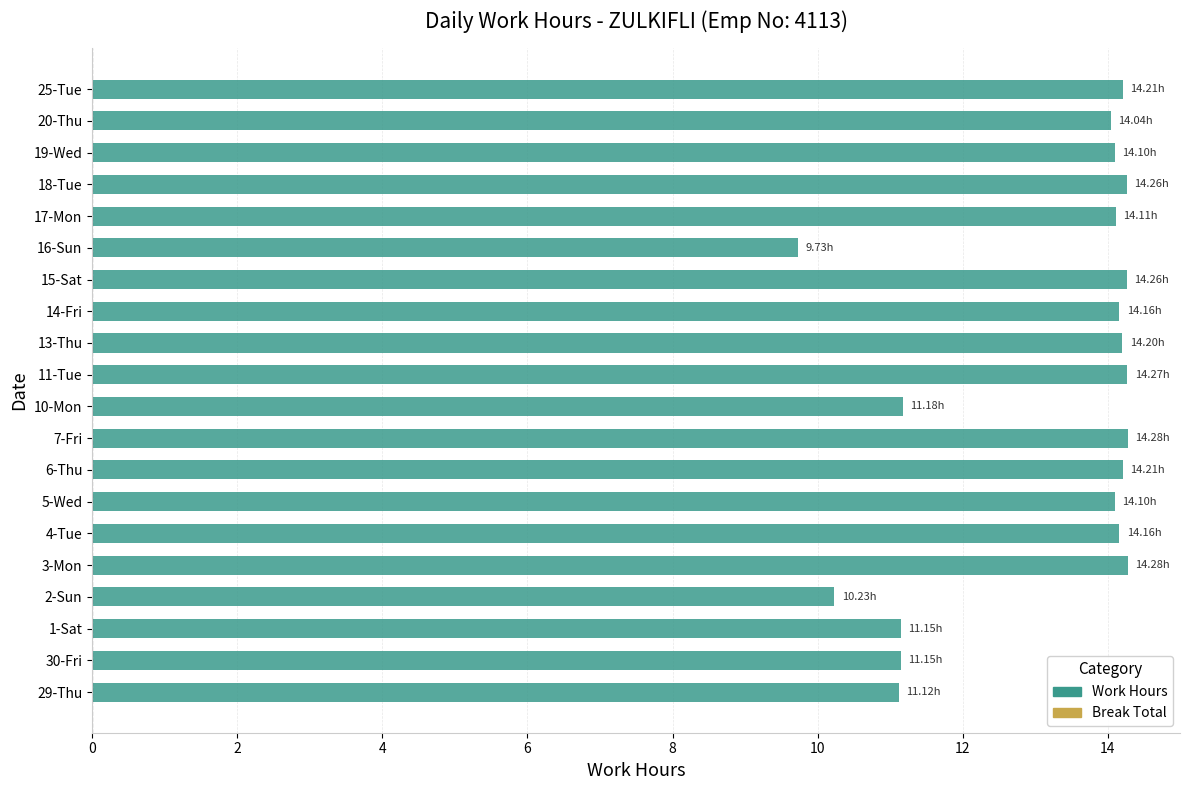

What is the average value?

13.2